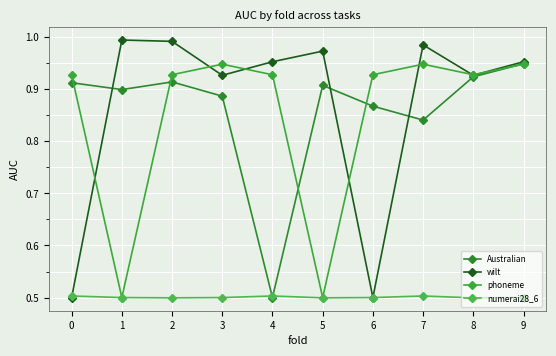

Reading left to right, what are all the values shown in this chart?

Australian: 0.9	0.9	0.9	0.9	0.5	0.9	0.9	0.8	0.9	0.9
wilt: 0.5	1.0	1.0	0.9	1.0	1.0	0.5	1.0	0.9	1.0
phoneme: 0.9	0.5	0.9	0.9	0.9	0.5	0.9	0.9	0.9	0.9
numerai28_6: 0.5	0.5	0.5	0.5	0.5	0.5	0.5	0.5	0.5	0.5